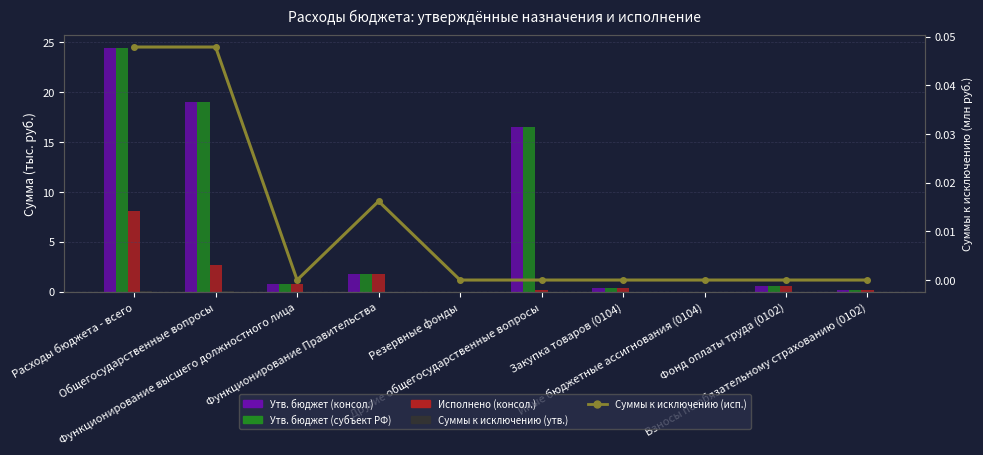

Is it true that Суммы к исключению (исп.) equals 0.0 at Расходы бюджета - всего?

True